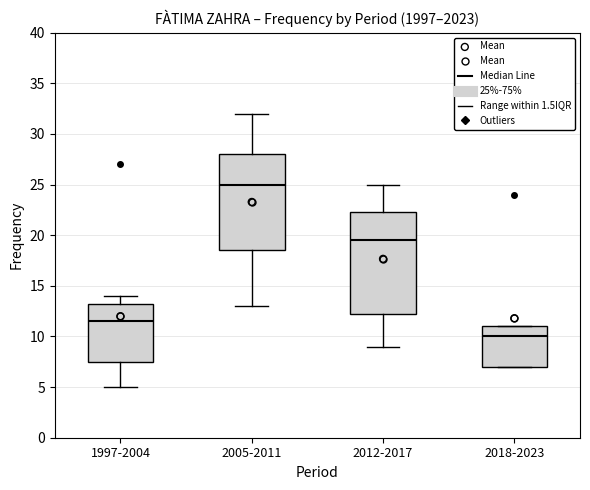

Reading left to right, read every box against the y-axis: the position of its median line, the range the box covers, and the ends of its whiskers. The values are not printed on the chart, so give them approximately, as read against the axis.

1997-2004: median 11.5, box 7.5 to 13.5, whiskers 5.0 to 14.0
2005-2011: median 25.0, box 18.5 to 28.0, whiskers 13.0 to 32.0
2012-2017: median 19.5, box 12.5 to 22.5, whiskers 9.0 to 25.0
2018-2023: median 10.0, box 7.0 to 11.0, whiskers 7.0 to 11.0